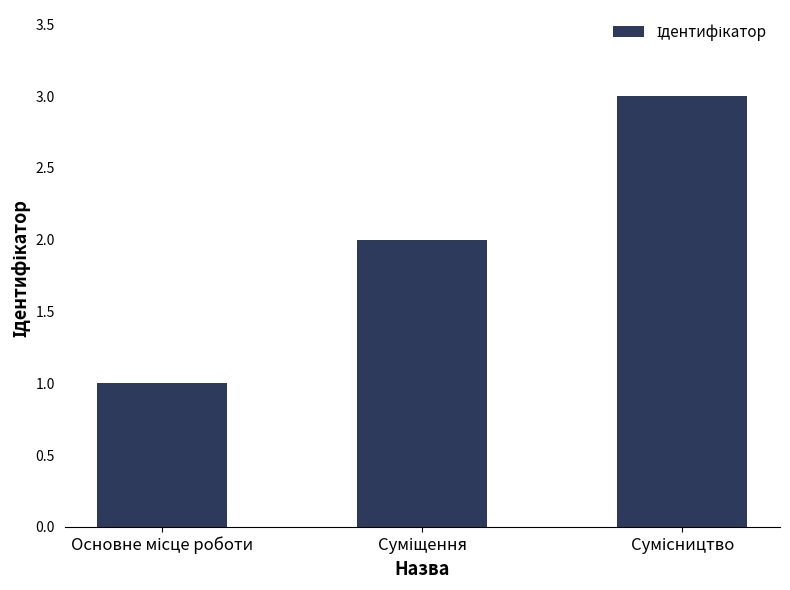

What is the difference between the maximum and second lowest values?

1